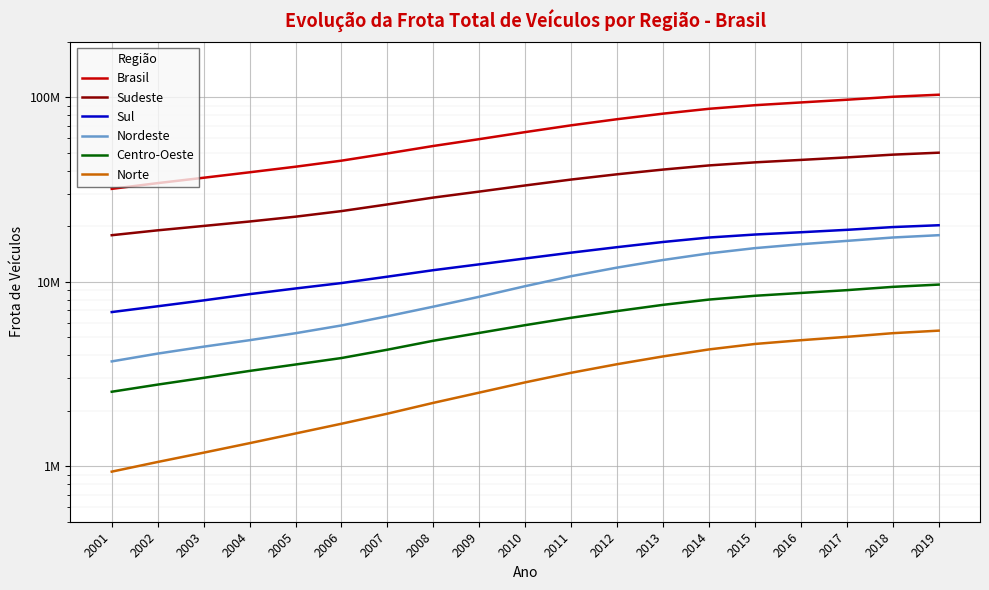

Is it true that Centro-Oeste equals 8661901 at 2011?

False